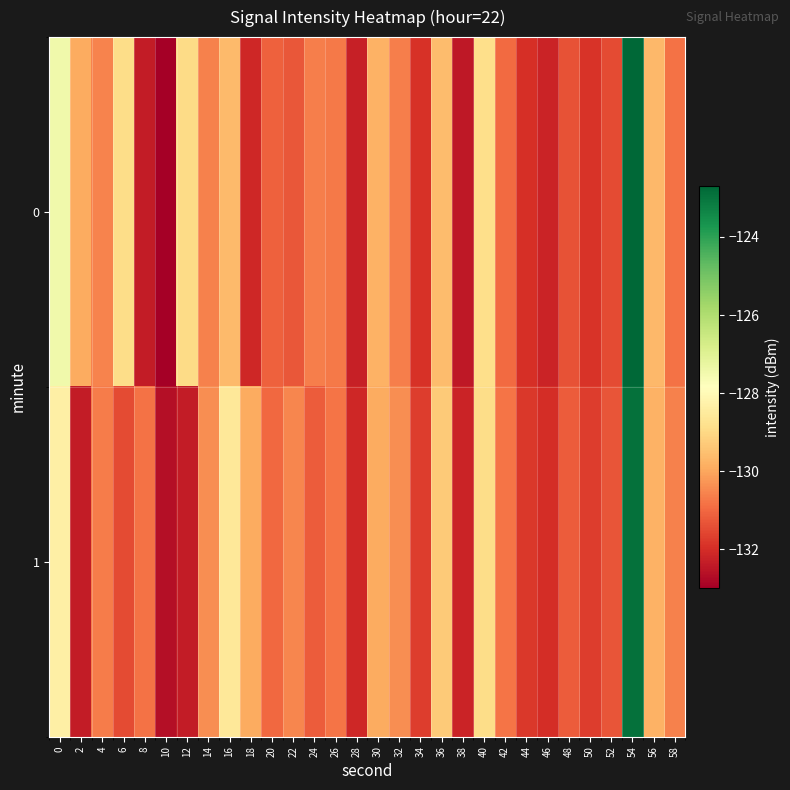

Between 28 and 30, which is larger?

30